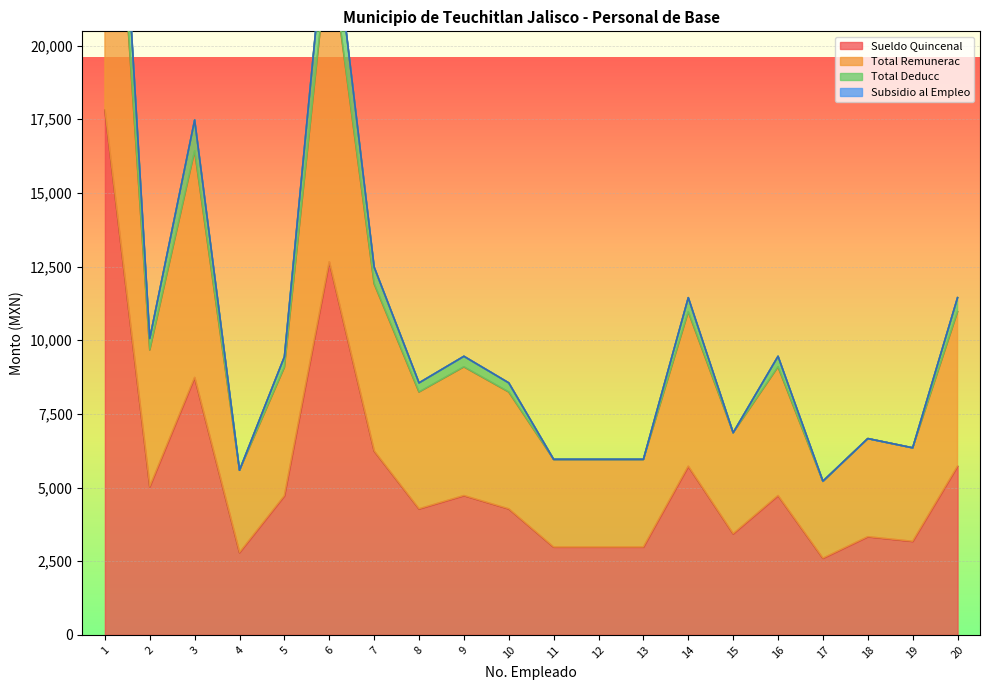

True or false: Total Deducc has more than 2 interior local peaks.

True